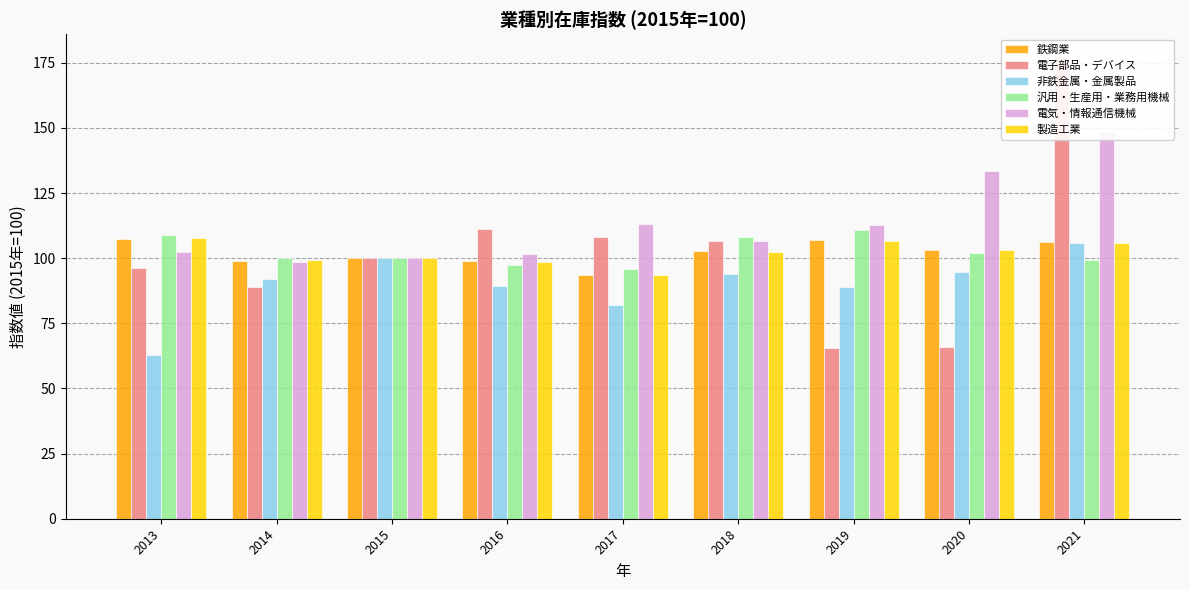

Where is 電気・情報通信機械 nearest to the value 123?

2017